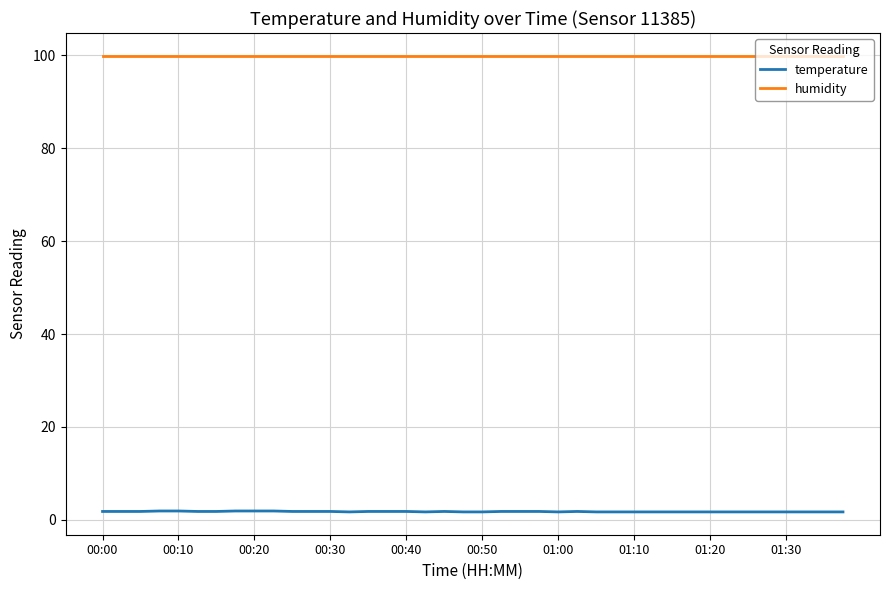

True or false: humidity and temperature intersect in this chart.

False